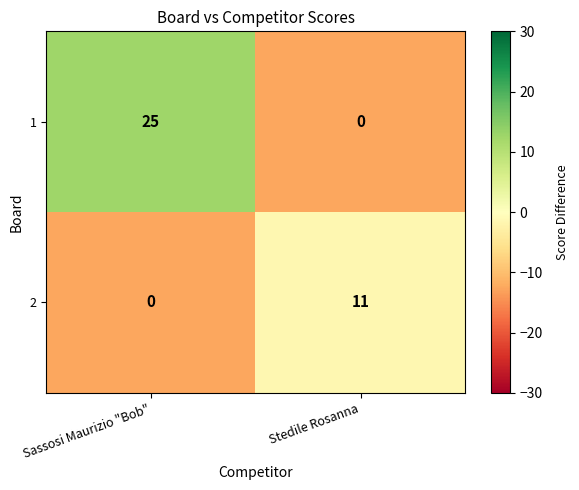

Count the number of categories in the chart.

2